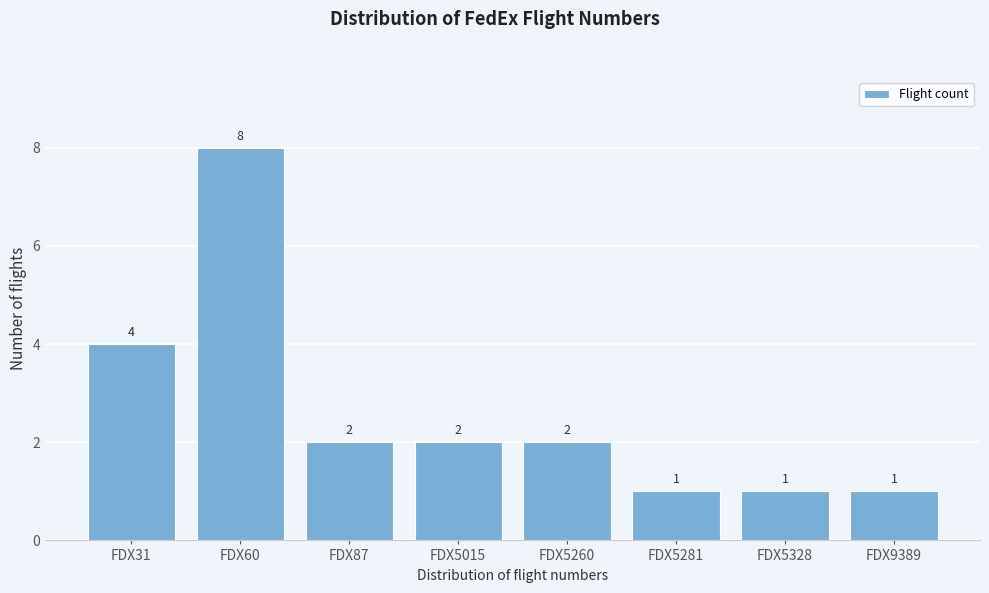

Reading right to left, transcribe all the data shown in this chart.

1	1	1	2	2	2	8	4